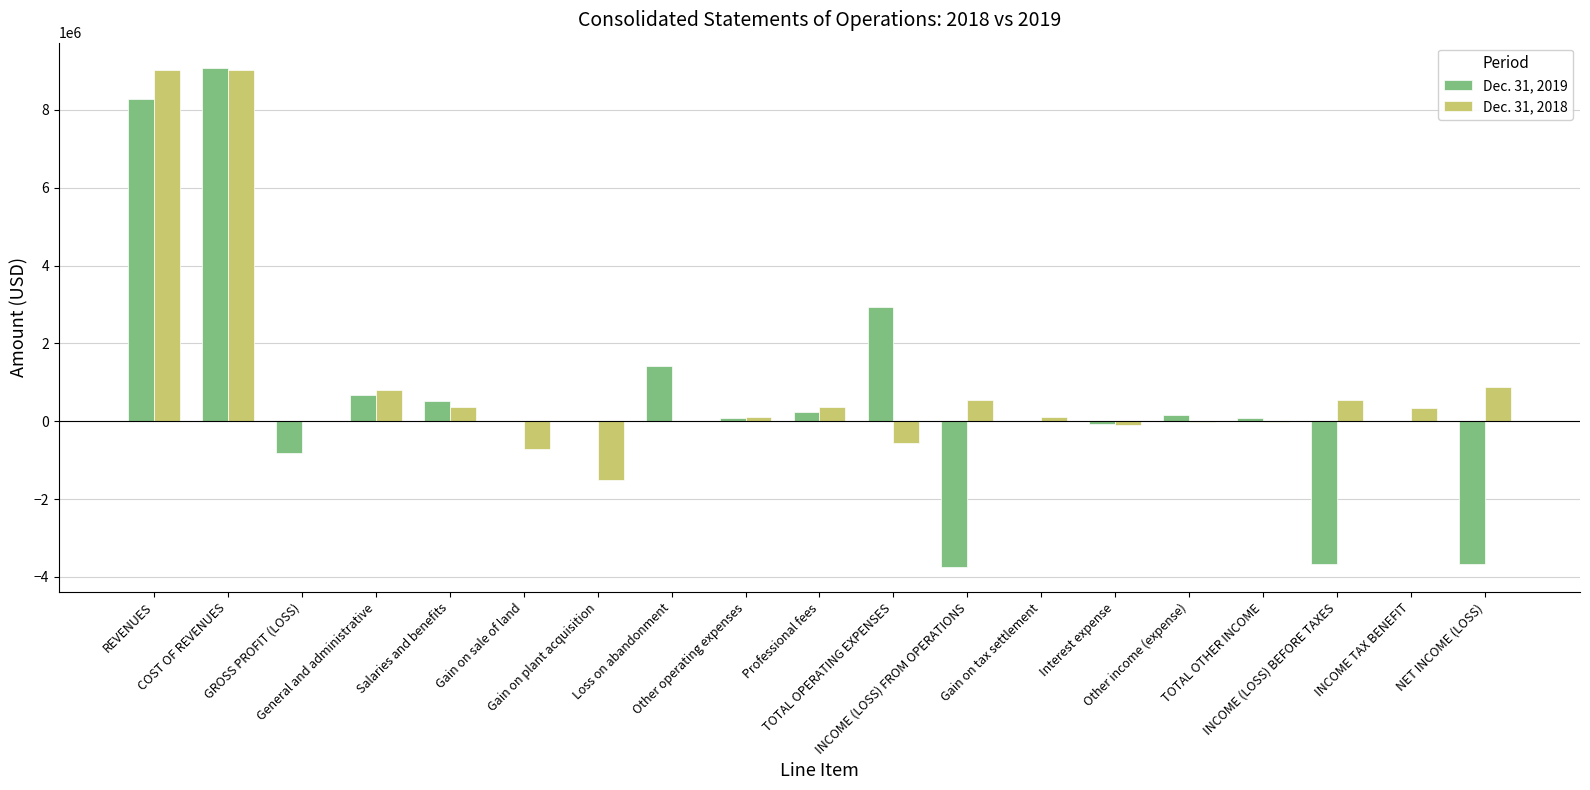

Are the bars horizontal?

No